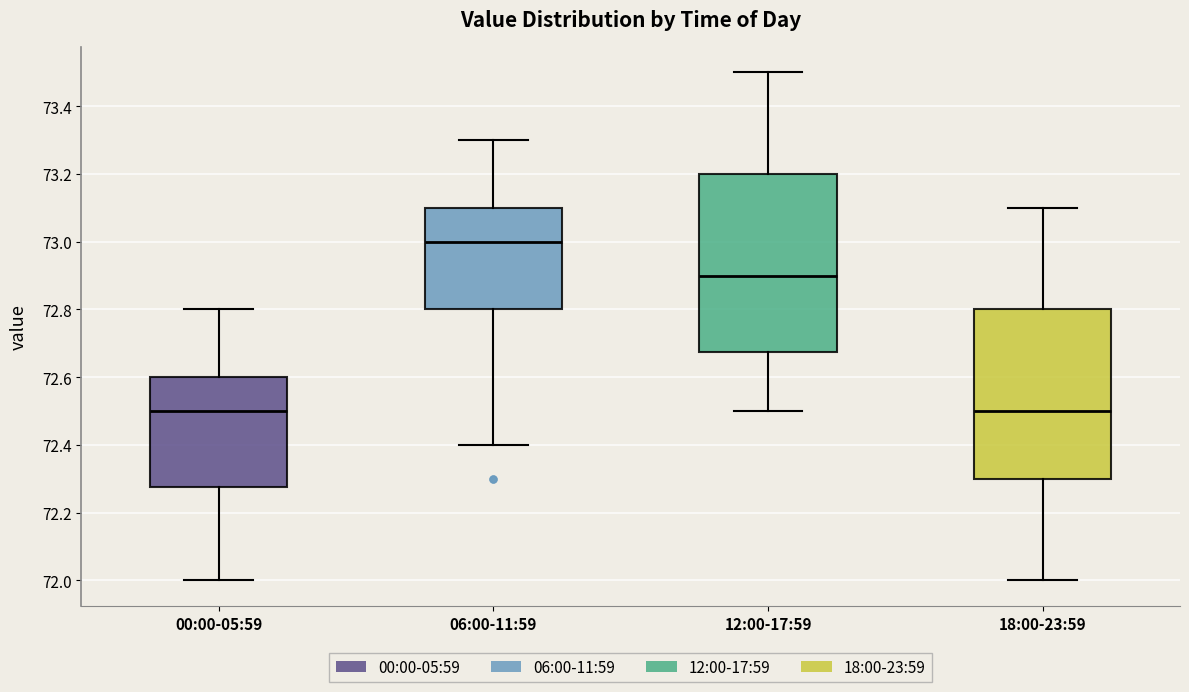

Reading left to right, read every box against the y-axis: the position of its median line, the range the box covers, and the ends of its whiskers. The values are not printed on the chart, so give them approximately, as read against the axis.

00:00-05:59: median 72.50, box 72.28 to 72.60, whiskers 72.00 to 72.80
06:00-11:59: median 73.00, box 72.80 to 73.10, whiskers 72.40 to 73.30
12:00-17:59: median 72.90, box 72.68 to 73.20, whiskers 72.50 to 73.50
18:00-23:59: median 72.50, box 72.30 to 72.80, whiskers 72.00 to 73.10